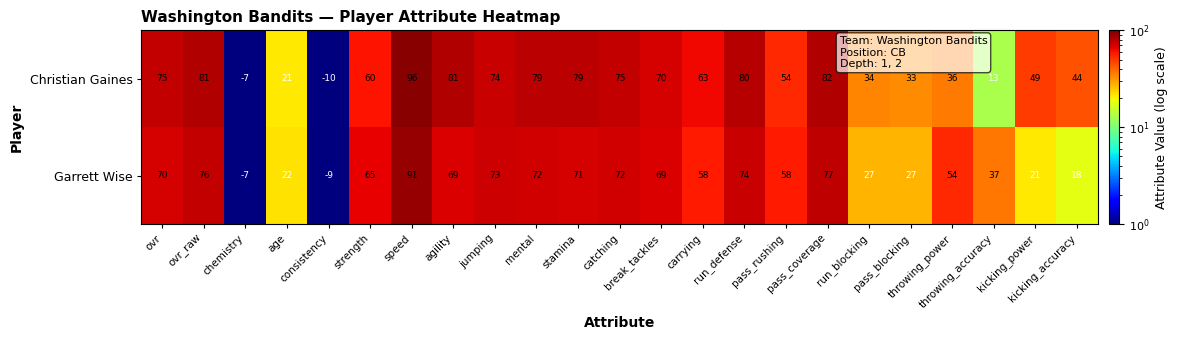

Rank the series by their average value, from lowest to highest.

Garrett Wise, Christian Gaines